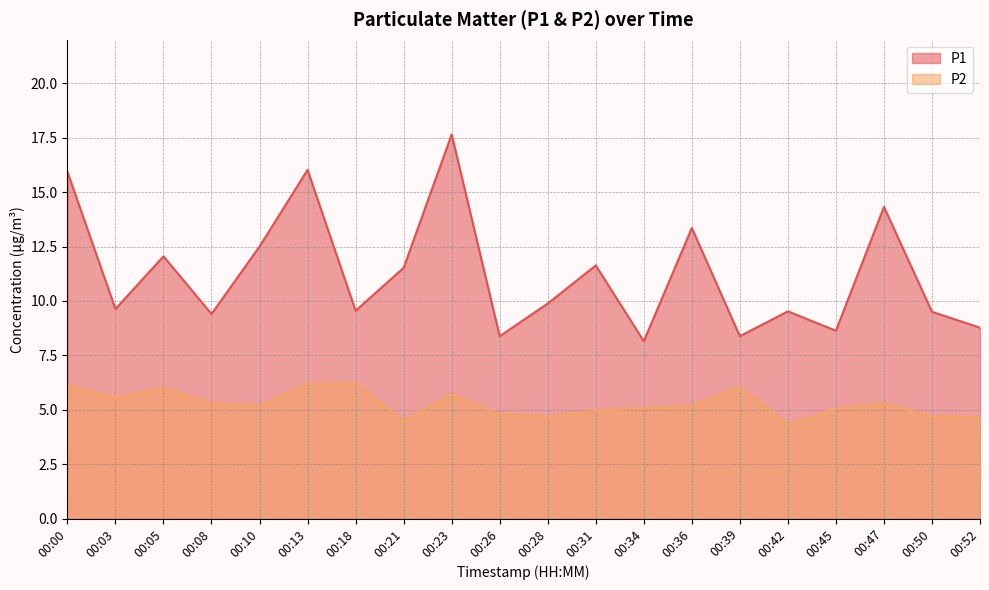

In P2, how many points are higher than both neighbors (excluding endpoints)?

5